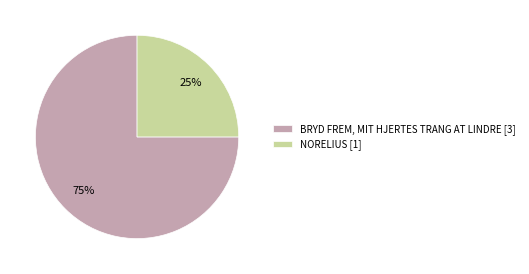

How many segments does this pie chart have?

2